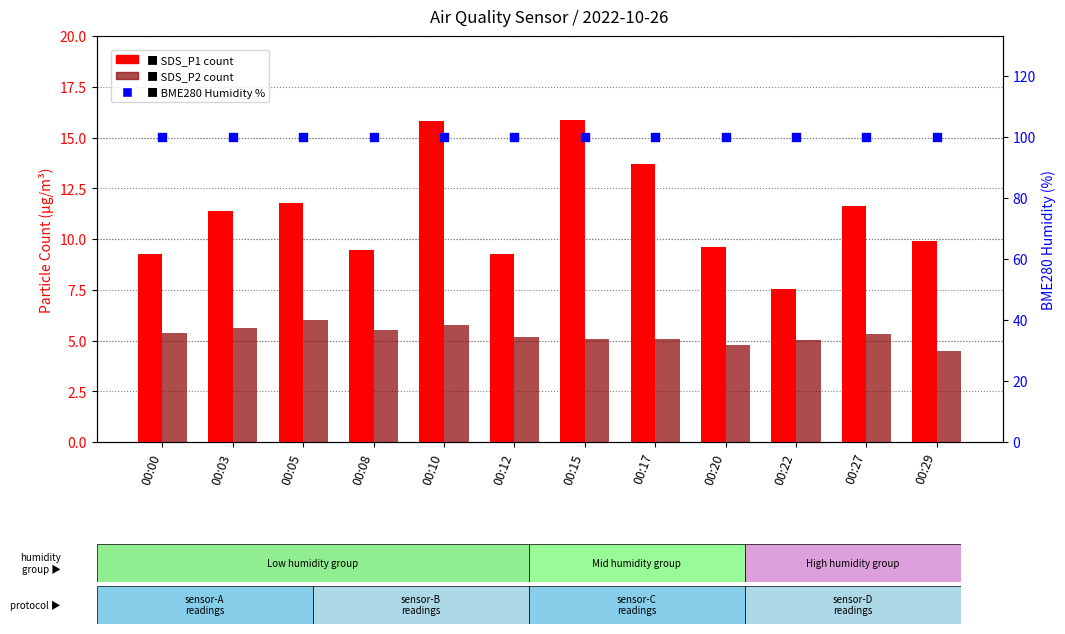

At which category is the sum across all series the highest?

00:10